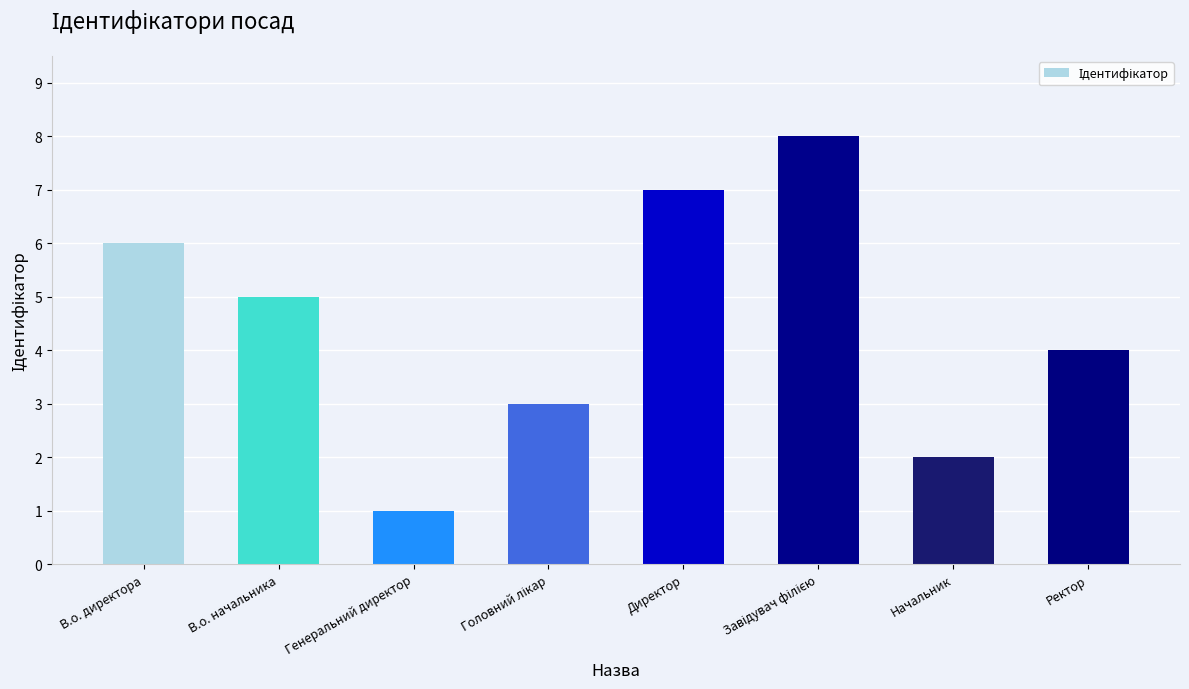

Reading left to right, what are all the values shown in this chart?

6	5	1	3	7	8	2	4